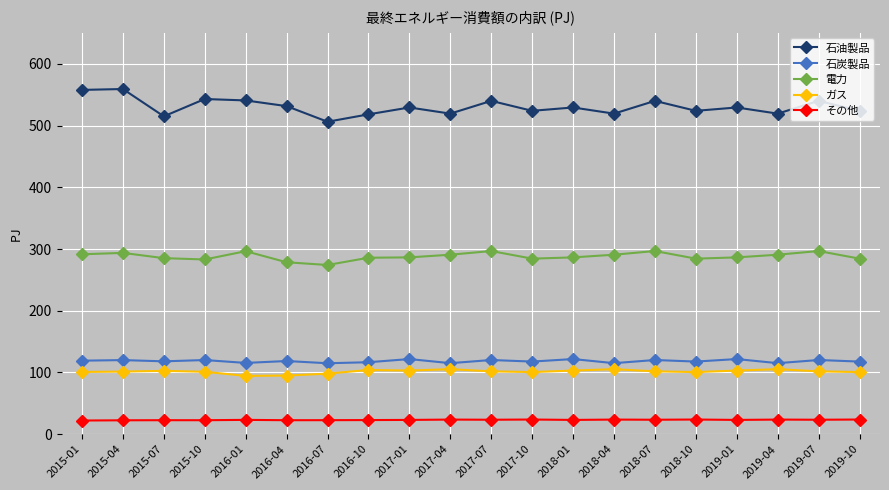

What position from the left is 2019-07?

19